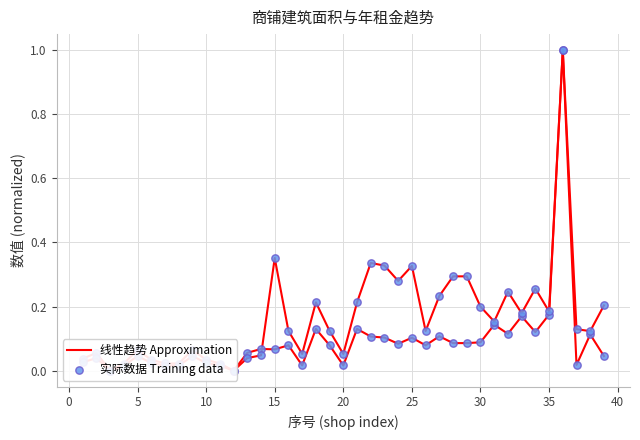

At how many categories does at least one series exceed 0?

37